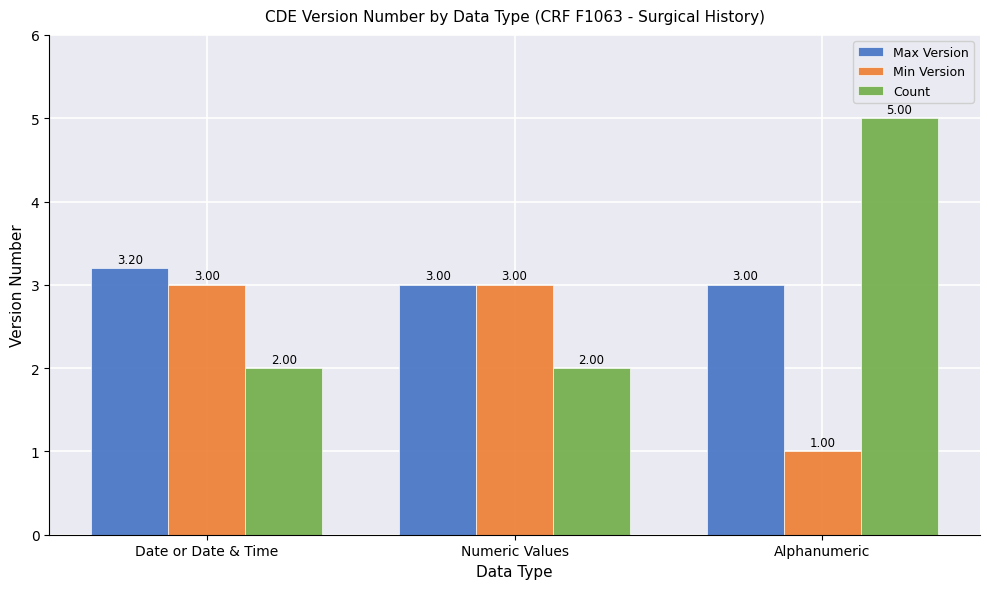

How many groups of bars are there?

3